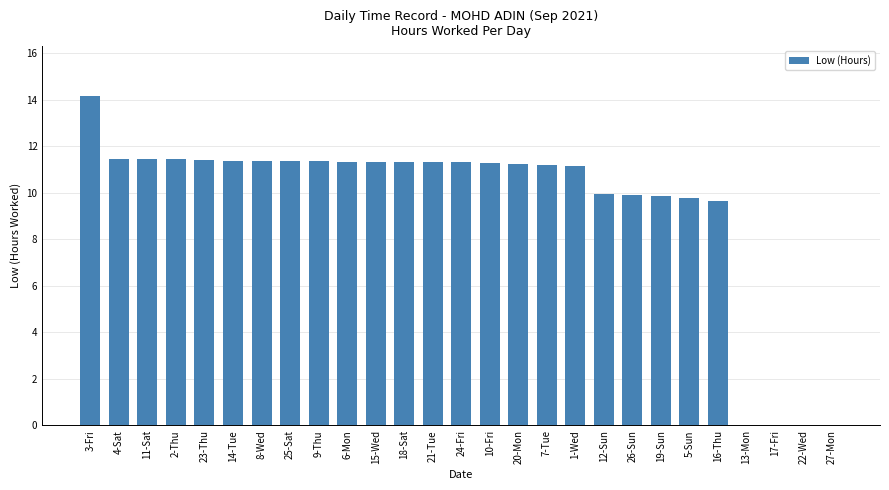

Is it true that the value at 27-Mon is 6.5?

False